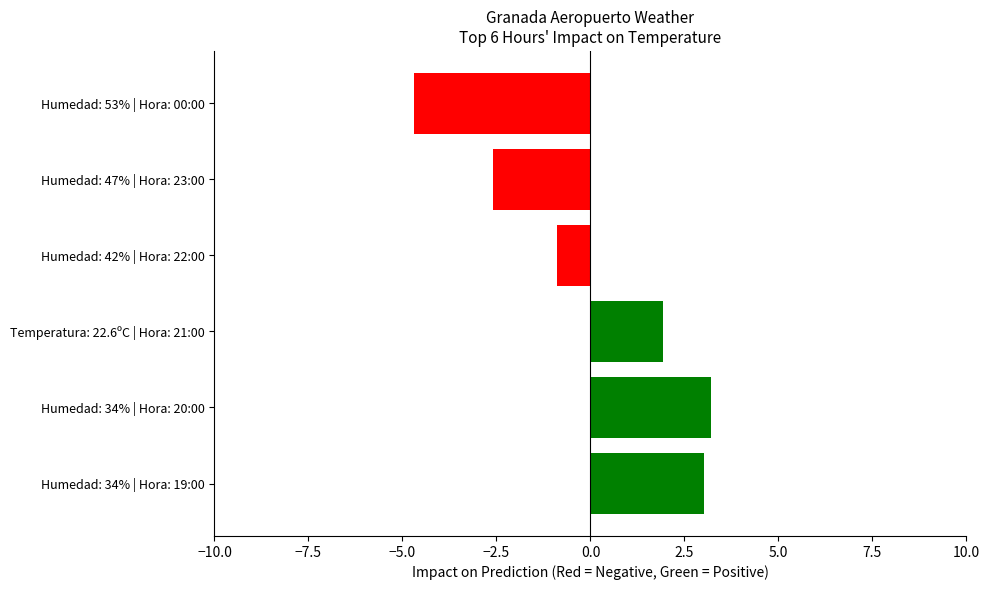

What position from the top is Humedad: 34% | Hora: 20:00?

5